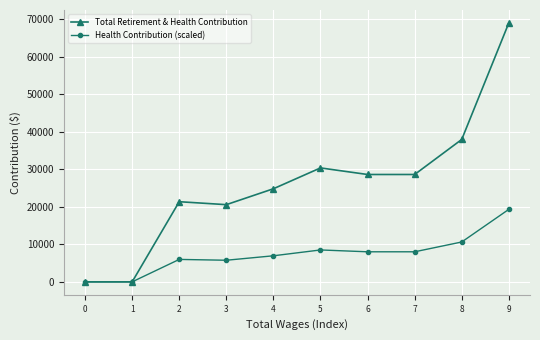

Is the value of Health Contribution (scaled) at 2 greater than the value of Total Retirement & Health Contribution at 9?

No